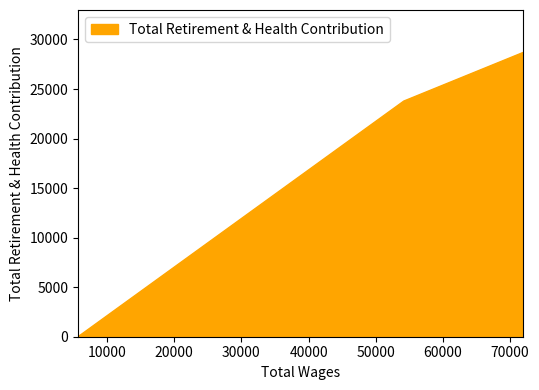

Does the chart display data point markers on the line(s)?

No